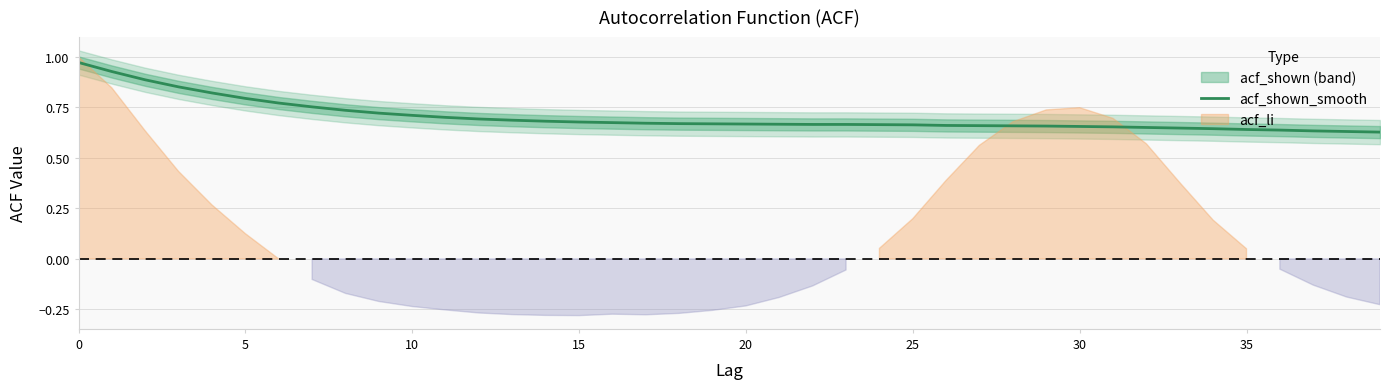

Reading left to right, transcribe all the data shown in this chart.

1.0	0.9	0.9	0.9	0.8	0.8	0.8	0.8	0.7	0.7	0.7	0.7	0.7	0.7	0.7	0.7	0.7	0.7	0.7	0.7	0.7	0.7	0.7	0.7	0.7	0.7	0.7	0.7	0.7	0.7	0.7	0.7	0.7	0.6	0.6	0.6	0.6	0.6	0.6	0.6